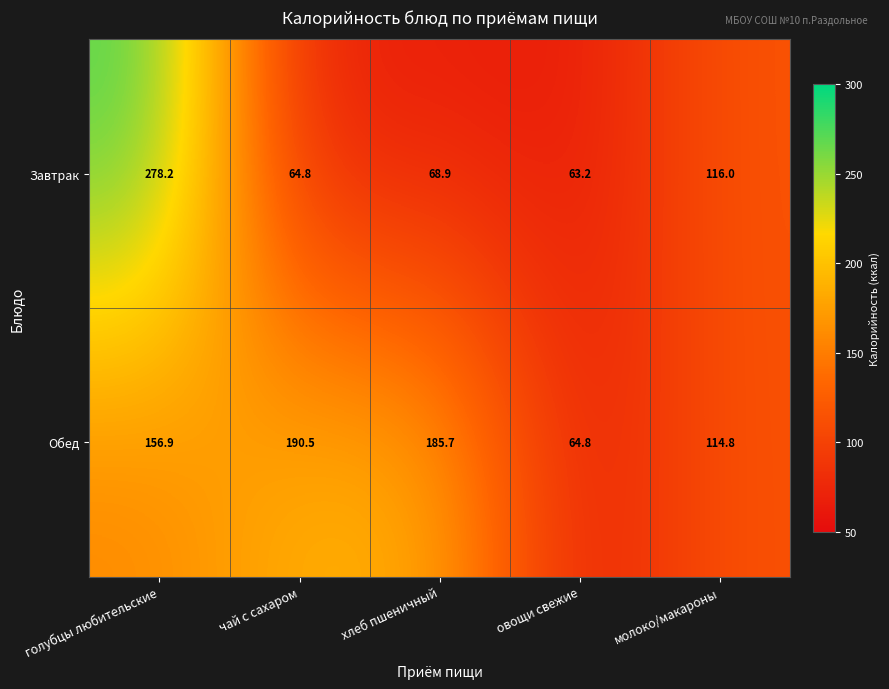

Rank the series by their maximum value, from highest to lowest.

Завтрак, Обед